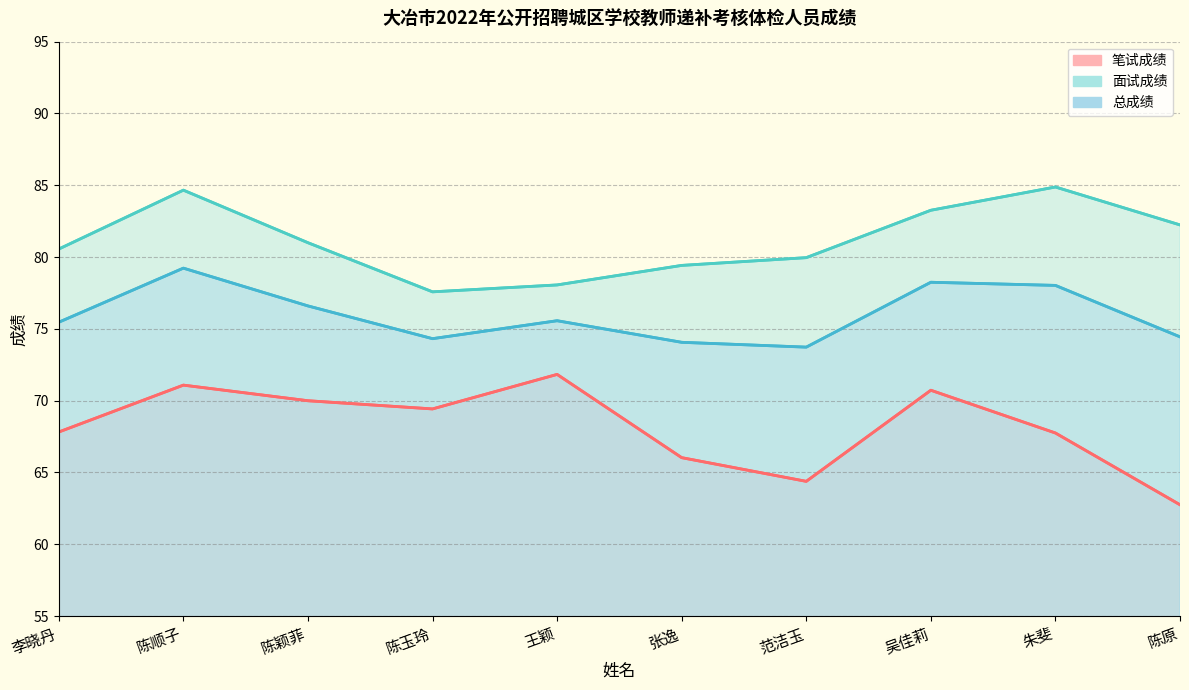

List the series in order of their peak value, highest first.

面试成绩, 总成绩, 笔试成绩